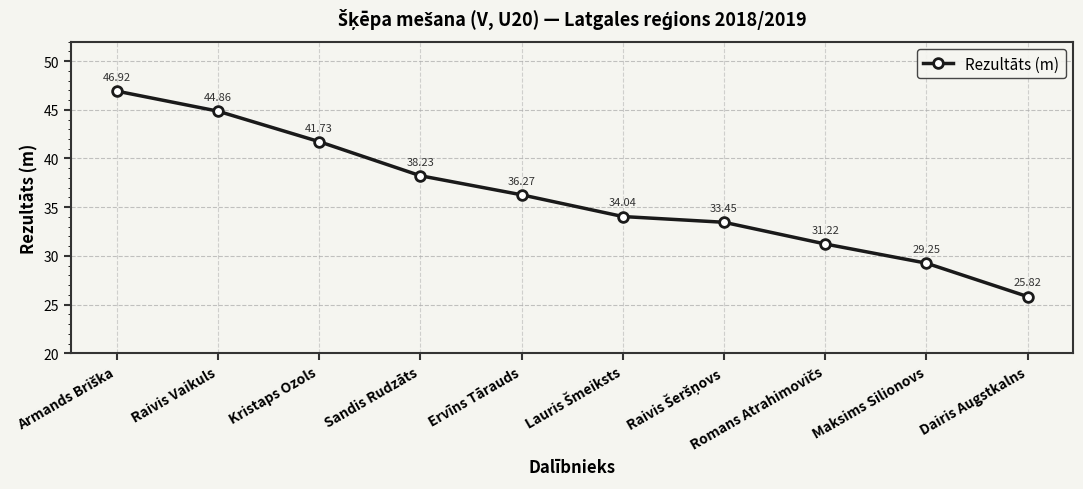

What is the label of the 3rd point from the left?

Kristaps Ozols